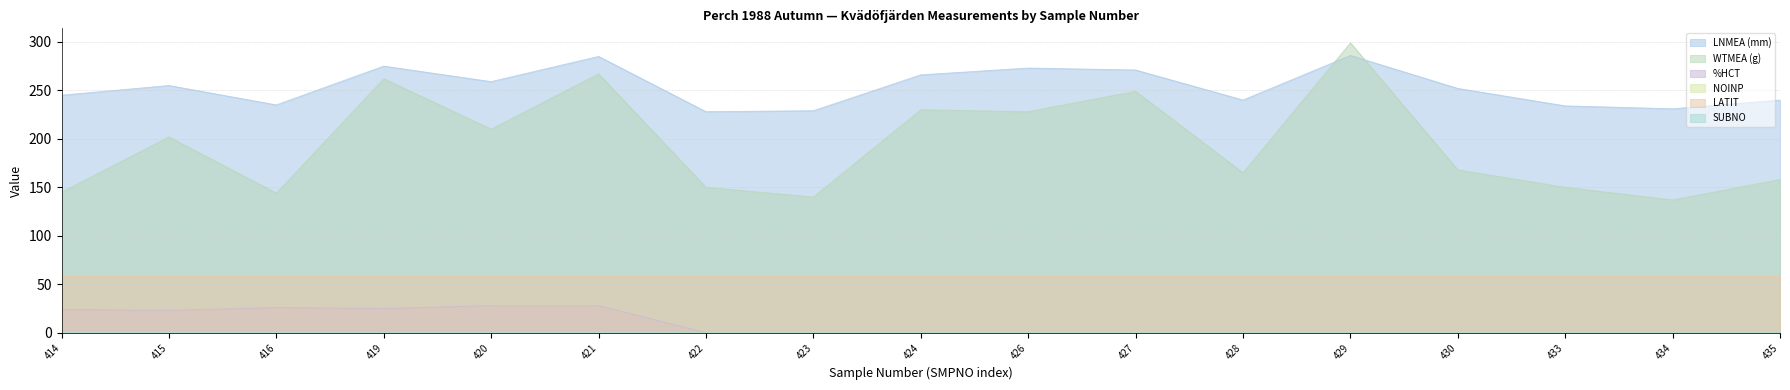

Does the chart have visible grid lines?

Yes